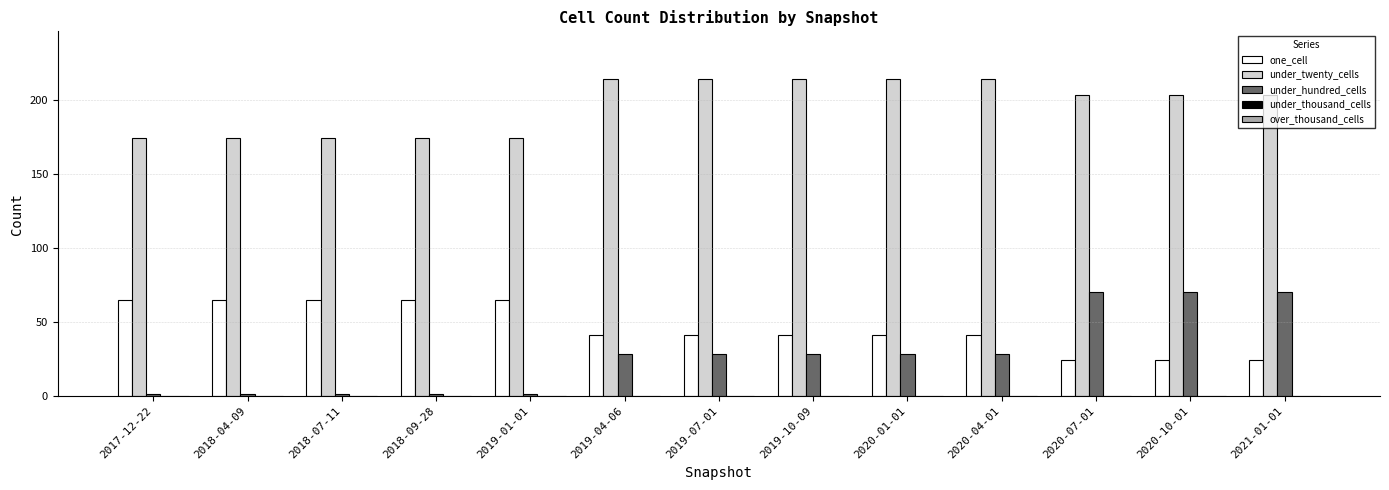

Rank the series at 2017-12-22 from highest to lowest value.

under_twenty_cells, one_cell, under_hundred_cells